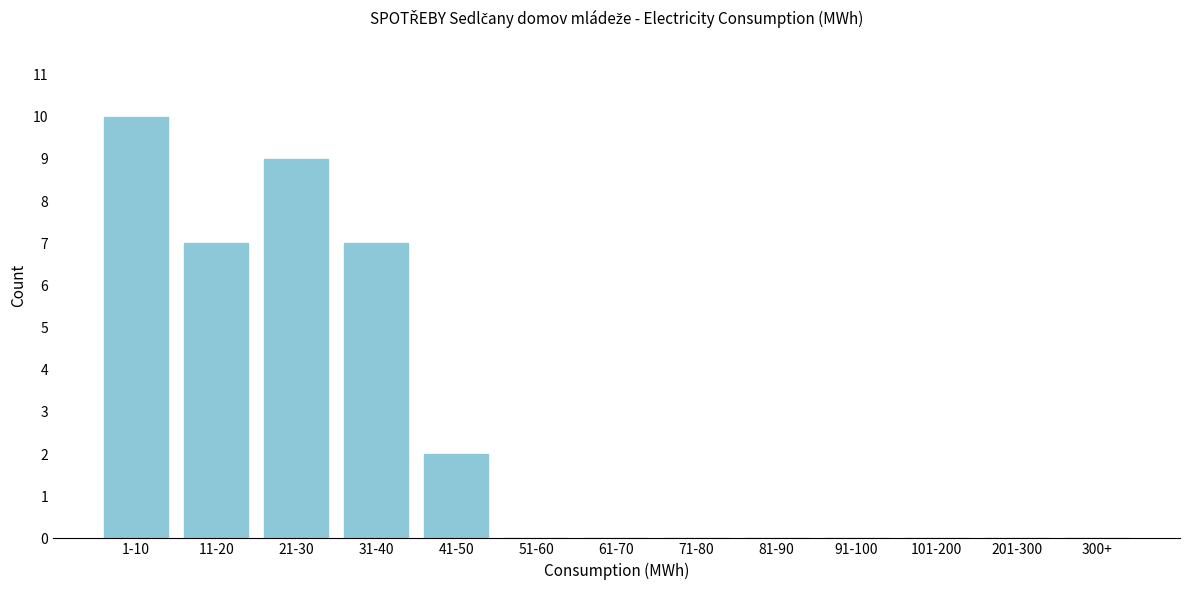

Reading left to right, what are all the values shown in this chart?

1-10=10	11-20=7	21-30=9	31-40=7	41-50=2	51-60=0	61-70=0	71-80=0	81-90=0	91-100=0	101-200=0	201-300=0	300+=0